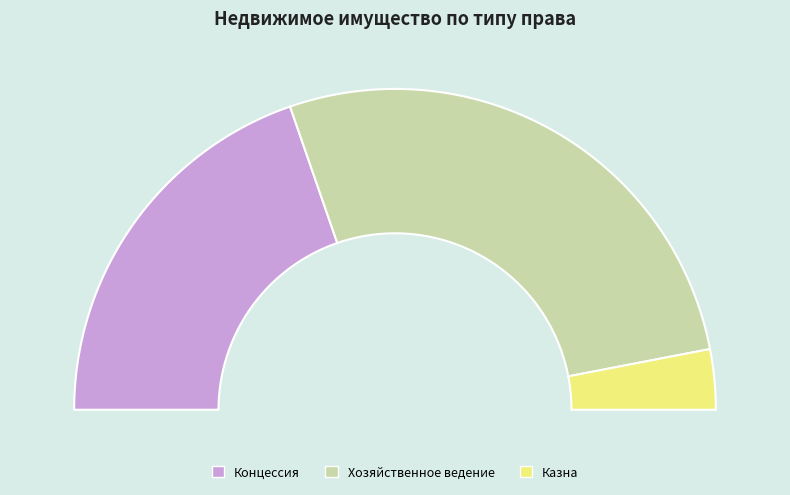

Which category has the biggest portion of the pie?

Хозяйственное ведение